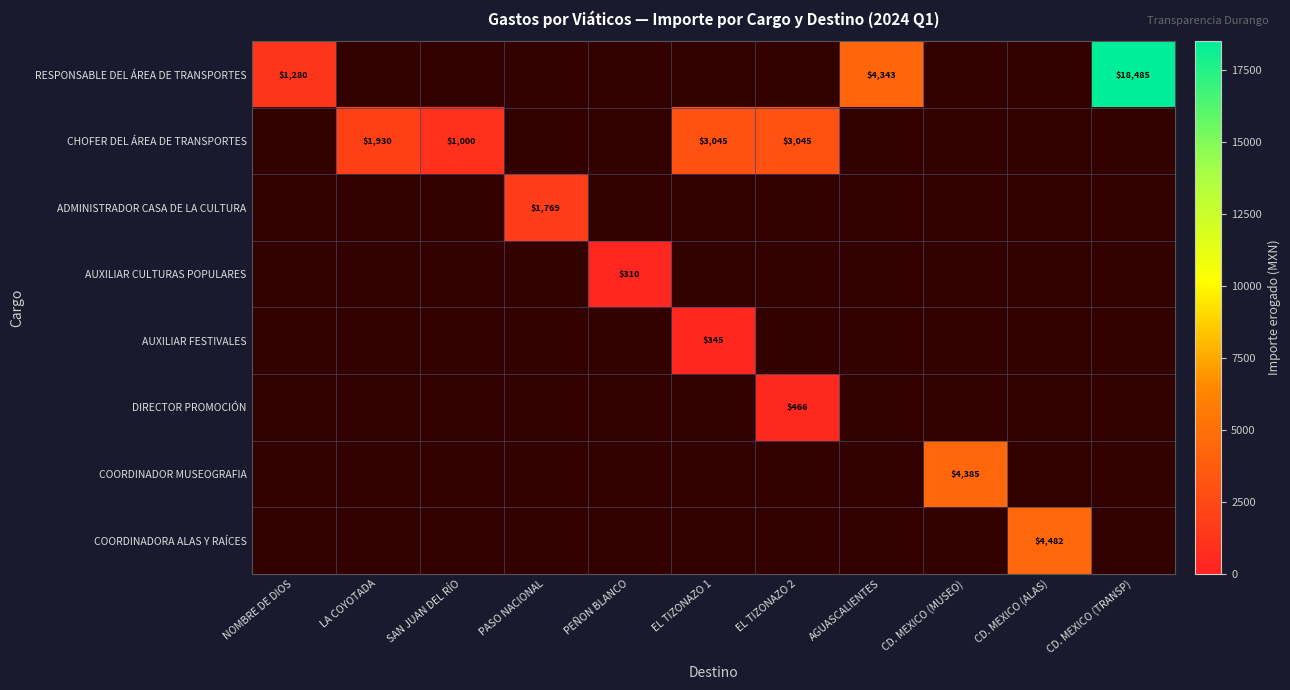

The RESPONSABLE DEL ÁREA DE TRANSPORTES series shows 1280 at NOMBRE DE DIOS. True or false?

True